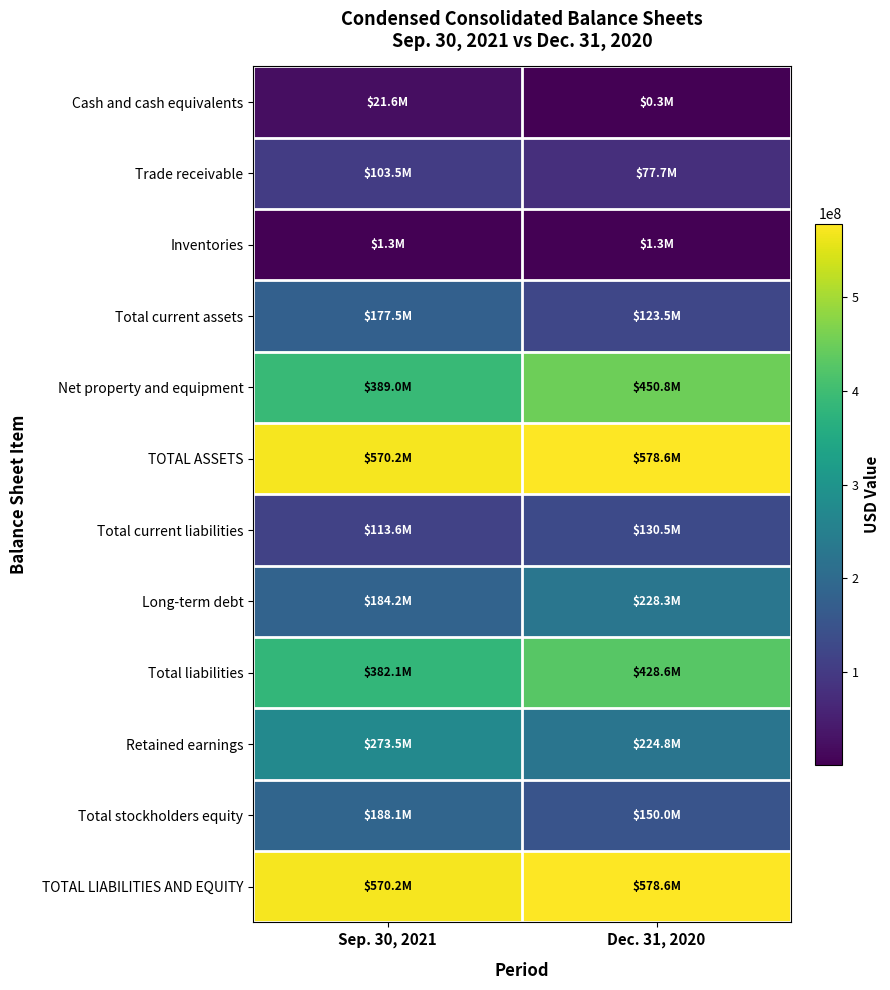

Which has a higher value, Sep. 30, 2021 or Dec. 31, 2020?

Sep. 30, 2021